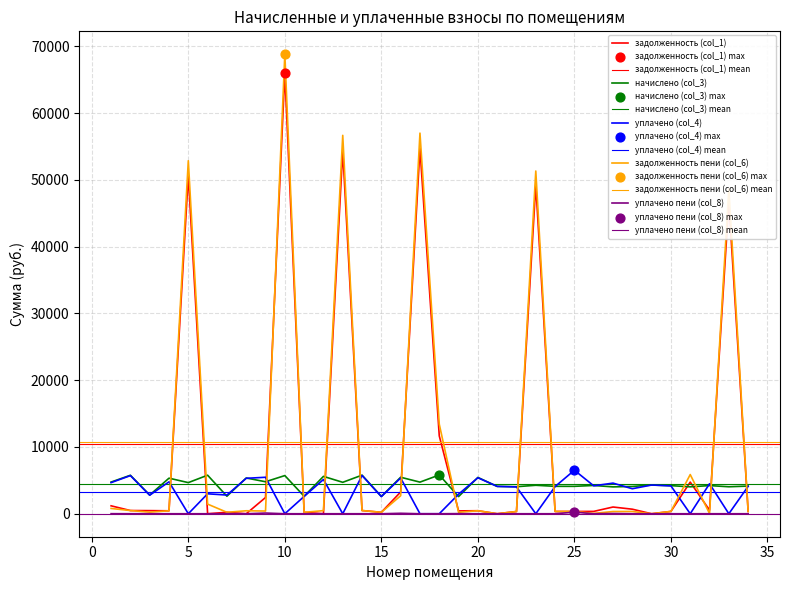

What is the total value across all series at 10?

140596.3